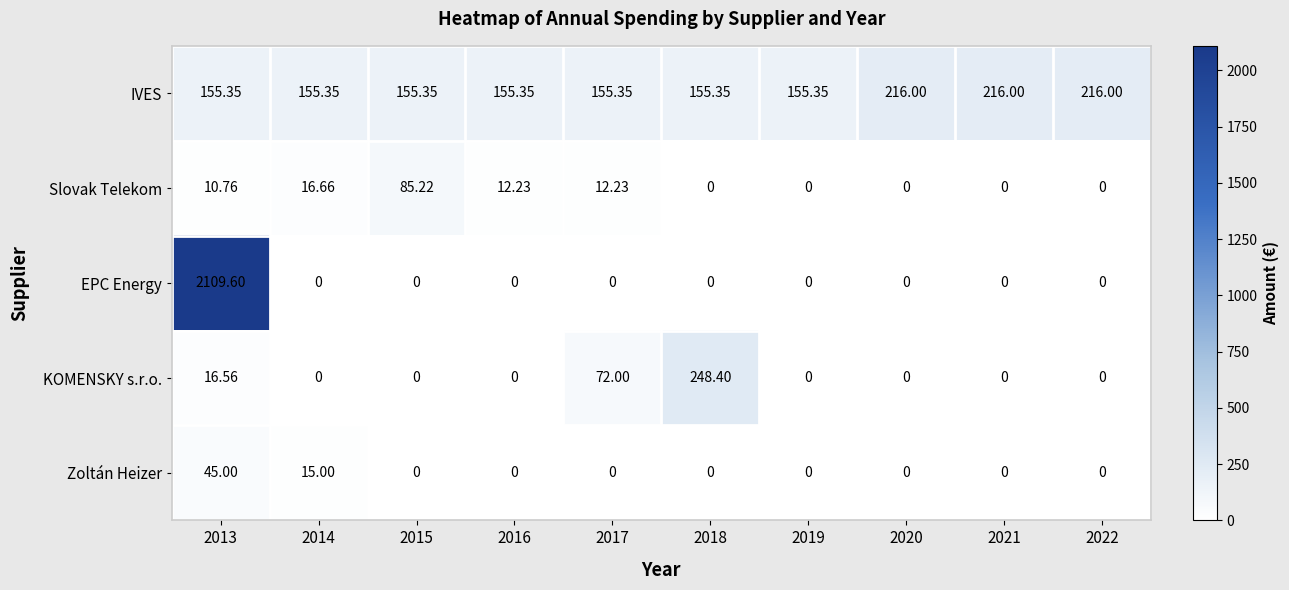

How many data points in Zoltán Heizer are above 0?

2